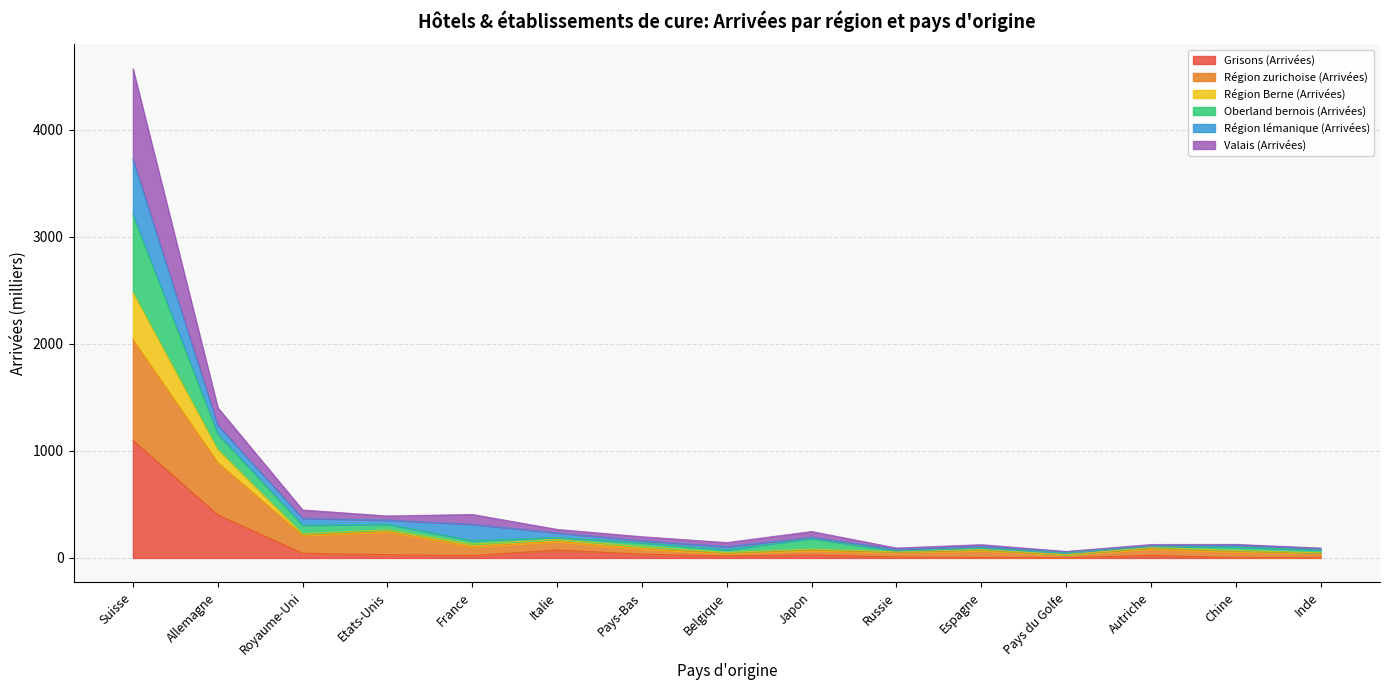

At which category does the chart reach its peak across all series?

Suisse